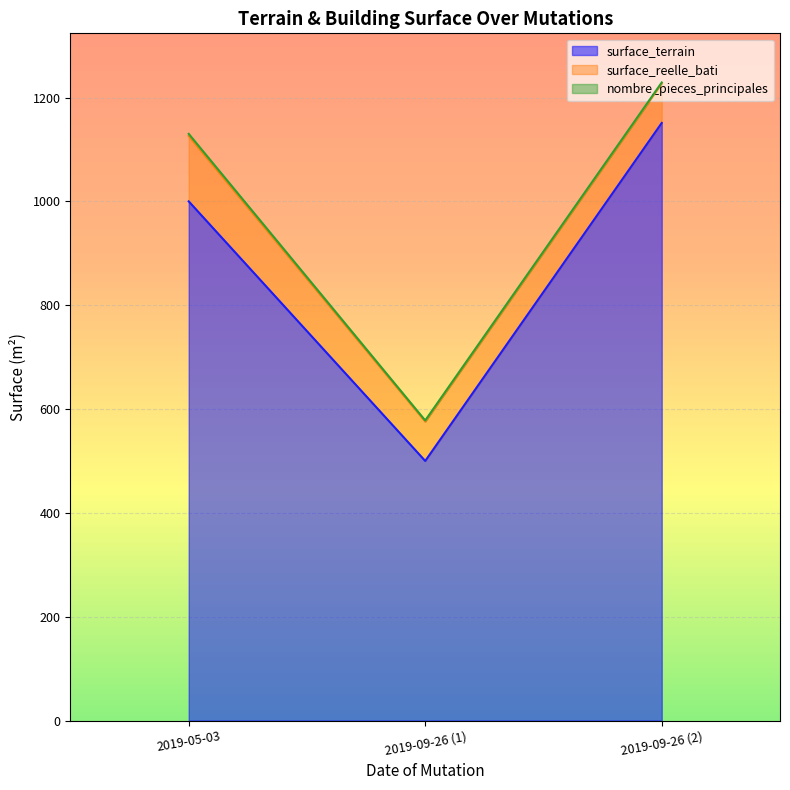

Is the value of surface_reelle_bati at 2019-09-26 (1) greater than the value of surface_terrain at 2019-09-26 (2)?

No